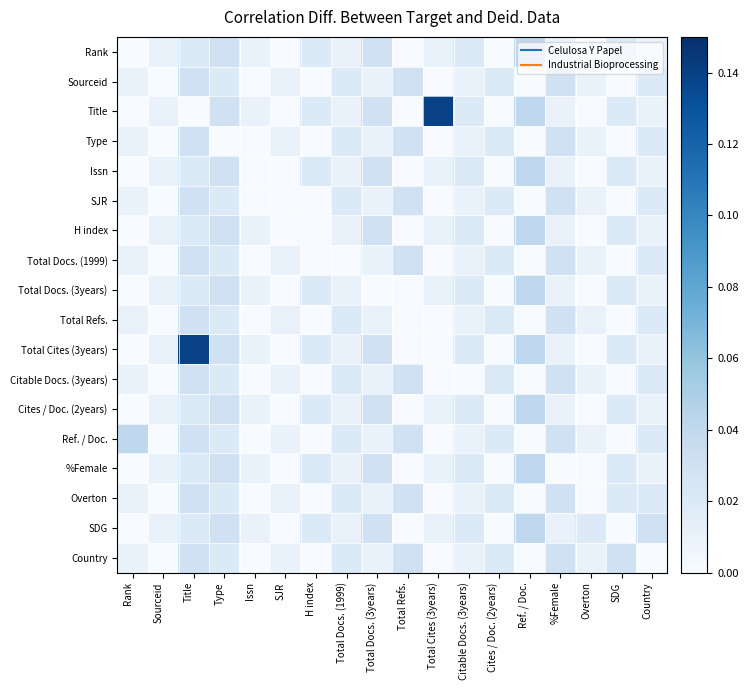

Reading left to right, extract all data points from this chart.

Rank: Rank=0.0	Sourceid=0.0	Title=0.0	Type=0.0	Issn=0.0	SJR=0.0	H index=0.0	Total Docs. (1999)=0.0	Total Docs. (3years)=0.0	Total Refs.=0.0	Total Cites (3years)=0.0	Citable Docs. (3years)=0.0	Cites / Doc. (2years)=0.0	Ref. / Doc.=0.0	%Female=0.0	Overton=0.0	SDG=0.0	Country=0.0
Sourceid: Rank=0.0	Sourceid=0.0	Title=0.0	Type=0.0	Issn=0.0	SJR=0.0	H index=0.0	Total Docs. (1999)=0.0	Total Docs. (3years)=0.0	Total Refs.=0.0	Total Cites (3years)=0.0	Citable Docs. (3years)=0.0	Cites / Doc. (2years)=0.0	Ref. / Doc.=0.0	%Female=0.0	Overton=0.0	SDG=0.0	Country=0.0
Title: Rank=0.0	Sourceid=0.0	Title=0.0	Type=0.0	Issn=0.0	SJR=0.0	H index=0.0	Total Docs. (1999)=0.0	Total Docs. (3years)=0.0	Total Refs.=0.0	Total Cites (3years)=0.1	Citable Docs. (3years)=0.0	Cites / Doc. (2years)=0.0	Ref. / Doc.=0.0	%Female=0.0	Overton=0.0	SDG=0.0	Country=0.0
Type: Rank=0.0	Sourceid=0.0	Title=0.0	Type=0.0	Issn=0.0	SJR=0.0	H index=0.0	Total Docs. (1999)=0.0	Total Docs. (3years)=0.0	Total Refs.=0.0	Total Cites (3years)=0.0	Citable Docs. (3years)=0.0	Cites / Doc. (2years)=0.0	Ref. / Doc.=0.0	%Female=0.0	Overton=0.0	SDG=0.0	Country=0.0
Issn: Rank=0.0	Sourceid=0.0	Title=0.0	Type=0.0	Issn=0.0	SJR=0.0	H index=0.0	Total Docs. (1999)=0.0	Total Docs. (3years)=0.0	Total Refs.=0.0	Total Cites (3years)=0.0	Citable Docs. (3years)=0.0	Cites / Doc. (2years)=0.0	Ref. / Doc.=0.0	%Female=0.0	Overton=0.0	SDG=0.0	Country=0.0
SJR: Rank=0.0	Sourceid=0.0	Title=0.0	Type=0.0	Issn=0.0	SJR=0.0	H index=0.0	Total Docs. (1999)=0.0	Total Docs. (3years)=0.0	Total Refs.=0.0	Total Cites (3years)=0.0	Citable Docs. (3years)=0.0	Cites / Doc. (2years)=0.0	Ref. / Doc.=0.0	%Female=0.0	Overton=0.0	SDG=0.0	Country=0.0
H index: Rank=0.0	Sourceid=0.0	Title=0.0	Type=0.0	Issn=0.0	SJR=0.0	H index=0.0	Total Docs. (1999)=0.0	Total Docs. (3years)=0.0	Total Refs.=0.0	Total Cites (3years)=0.0	Citable Docs. (3years)=0.0	Cites / Doc. (2years)=0.0	Ref. / Doc.=0.0	%Female=0.0	Overton=0.0	SDG=0.0	Country=0.0
Total Docs. (1999): Rank=0.0	Sourceid=0.0	Title=0.0	Type=0.0	Issn=0.0	SJR=0.0	H index=0.0	Total Docs. (1999)=0.0	Total Docs. (3years)=0.0	Total Refs.=0.0	Total Cites (3years)=0.0	Citable Docs. (3years)=0.0	Cites / Doc. (2years)=0.0	Ref. / Doc.=0.0	%Female=0.0	Overton=0.0	SDG=0.0	Country=0.0
Total Docs. (3years): Rank=0.0	Sourceid=0.0	Title=0.0	Type=0.0	Issn=0.0	SJR=0.0	H index=0.0	Total Docs. (1999)=0.0	Total Docs. (3years)=0.0	Total Refs.=0.0	Total Cites (3years)=0.0	Citable Docs. (3years)=0.0	Cites / Doc. (2years)=0.0	Ref. / Doc.=0.0	%Female=0.0	Overton=0.0	SDG=0.0	Country=0.0
Total Refs.: Rank=0.0	Sourceid=0.0	Title=0.0	Type=0.0	Issn=0.0	SJR=0.0	H index=0.0	Total Docs. (1999)=0.0	Total Docs. (3years)=0.0	Total Refs.=0.0	Total Cites (3years)=0.0	Citable Docs. (3years)=0.0	Cites / Doc. (2years)=0.0	Ref. / Doc.=0.0	%Female=0.0	Overton=0.0	SDG=0.0	Country=0.0
Total Cites (3years): Rank=0.0	Sourceid=0.0	Title=0.1	Type=0.0	Issn=0.0	SJR=0.0	H index=0.0	Total Docs. (1999)=0.0	Total Docs. (3years)=0.0	Total Refs.=0.0	Total Cites (3years)=0.0	Citable Docs. (3years)=0.0	Cites / Doc. (2years)=0.0	Ref. / Doc.=0.0	%Female=0.0	Overton=0.0	SDG=0.0	Country=0.0
Citable Docs. (3years): Rank=0.0	Sourceid=0.0	Title=0.0	Type=0.0	Issn=0.0	SJR=0.0	H index=0.0	Total Docs. (1999)=0.0	Total Docs. (3years)=0.0	Total Refs.=0.0	Total Cites (3years)=0.0	Citable Docs. (3years)=0.0	Cites / Doc. (2years)=0.0	Ref. / Doc.=0.0	%Female=0.0	Overton=0.0	SDG=0.0	Country=0.0
Cites / Doc. (2years): Rank=0.0	Sourceid=0.0	Title=0.0	Type=0.0	Issn=0.0	SJR=0.0	H index=0.0	Total Docs. (1999)=0.0	Total Docs. (3years)=0.0	Total Refs.=0.0	Total Cites (3years)=0.0	Citable Docs. (3years)=0.0	Cites / Doc. (2years)=0.0	Ref. / Doc.=0.0	%Female=0.0	Overton=0.0	SDG=0.0	Country=0.0
Ref. / Doc.: Rank=0.0	Sourceid=0.0	Title=0.0	Type=0.0	Issn=0.0	SJR=0.0	H index=0.0	Total Docs. (1999)=0.0	Total Docs. (3years)=0.0	Total Refs.=0.0	Total Cites (3years)=0.0	Citable Docs. (3years)=0.0	Cites / Doc. (2years)=0.0	Ref. / Doc.=0.0	%Female=0.0	Overton=0.0	SDG=0.0	Country=0.0
%Female: Rank=0.0	Sourceid=0.0	Title=0.0	Type=0.0	Issn=0.0	SJR=0.0	H index=0.0	Total Docs. (1999)=0.0	Total Docs. (3years)=0.0	Total Refs.=0.0	Total Cites (3years)=0.0	Citable Docs. (3years)=0.0	Cites / Doc. (2years)=0.0	Ref. / Doc.=0.0	%Female=0.0	Overton=0.0	SDG=0.0	Country=0.0
Overton: Rank=0.0	Sourceid=0.0	Title=0.0	Type=0.0	Issn=0.0	SJR=0.0	H index=0.0	Total Docs. (1999)=0.0	Total Docs. (3years)=0.0	Total Refs.=0.0	Total Cites (3years)=0.0	Citable Docs. (3years)=0.0	Cites / Doc. (2years)=0.0	Ref. / Doc.=0.0	%Female=0.0	Overton=0.0	SDG=0.0	Country=0.0
SDG: Rank=0.0	Sourceid=0.0	Title=0.0	Type=0.0	Issn=0.0	SJR=0.0	H index=0.0	Total Docs. (1999)=0.0	Total Docs. (3years)=0.0	Total Refs.=0.0	Total Cites (3years)=0.0	Citable Docs. (3years)=0.0	Cites / Doc. (2years)=0.0	Ref. / Doc.=0.0	%Female=0.0	Overton=0.0	SDG=0.0	Country=0.0
Country: Rank=0.0	Sourceid=0.0	Title=0.0	Type=0.0	Issn=0.0	SJR=0.0	H index=0.0	Total Docs. (1999)=0.0	Total Docs. (3years)=0.0	Total Refs.=0.0	Total Cites (3years)=0.0	Citable Docs. (3years)=0.0	Cites / Doc. (2years)=0.0	Ref. / Doc.=0.0	%Female=0.0	Overton=0.0	SDG=0.0	Country=0.0